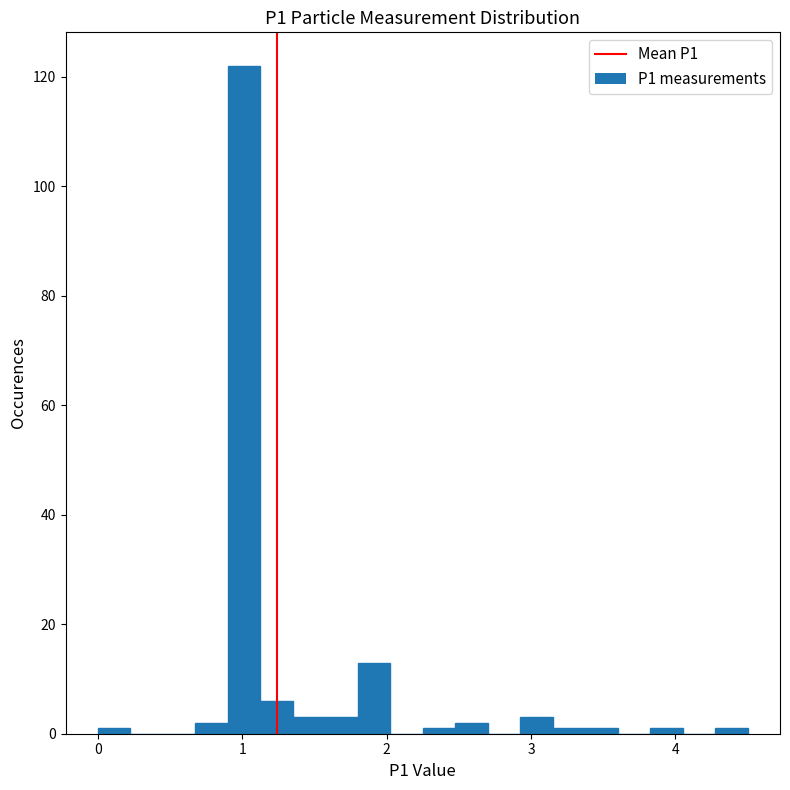

Around what value on the x-axis is the tallest bar? Give the approximate position of its centre, as read against the axis.

1.0